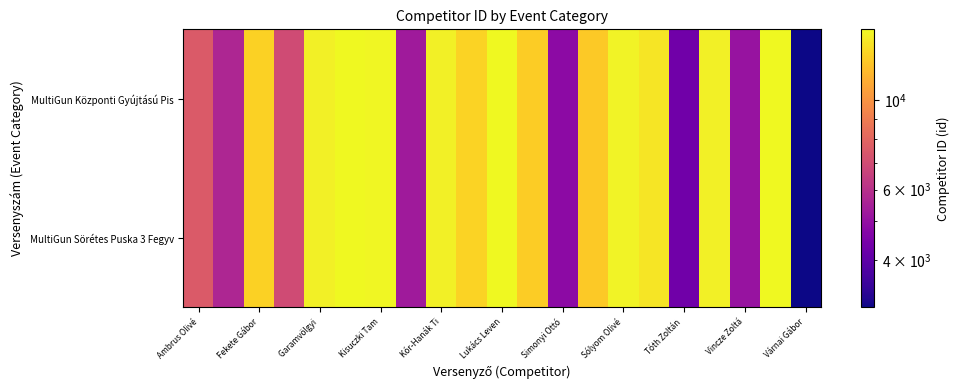

Count the number of data series in this chart.

2